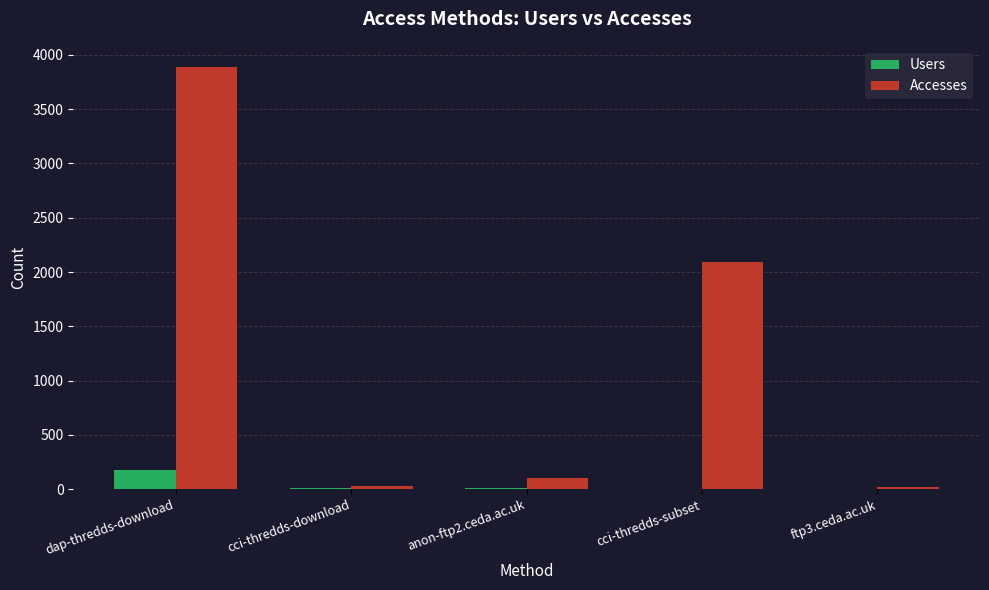

Which category has the highest value in the Accesses series?

dap-thredds-download